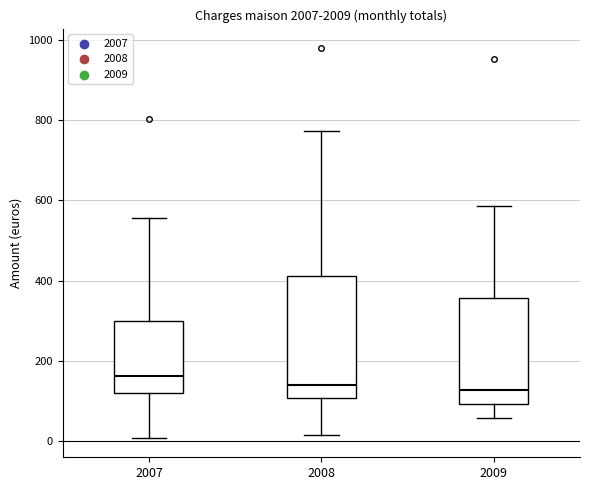

Reading left to right, transcribe this box plot: for each box, give where its median line is, the range the box spans, and where its two whiskers end, as read against the y-axis. The values are not printed on the chart, so give them approximately, as read against the axis.

2007: median 160, box 120 to 300, whiskers 0 to 560
2008: median 140, box 100 to 420, whiskers 20 to 780
2009: median 120, box 100 to 360, whiskers 60 to 580